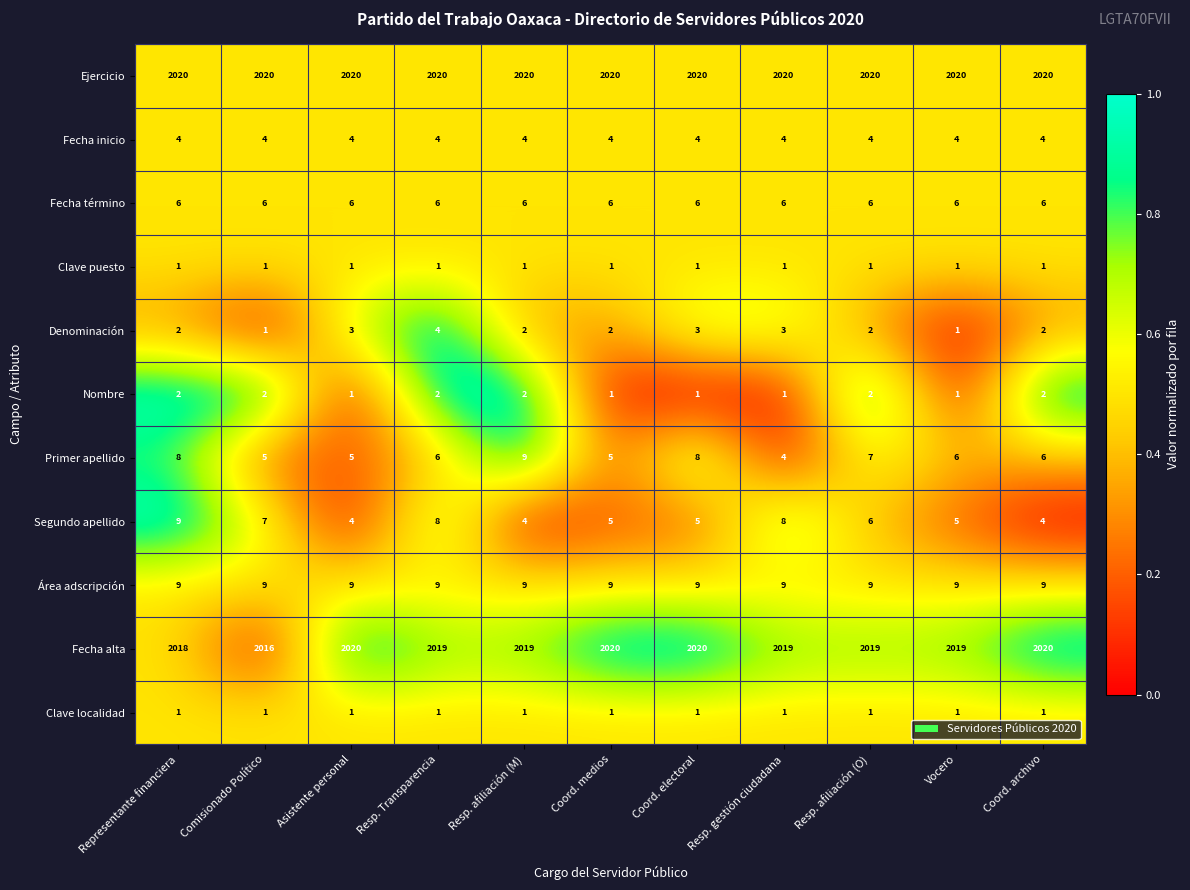

At which label does Primer apellido reach its peak?

Resp. afiliación (M)